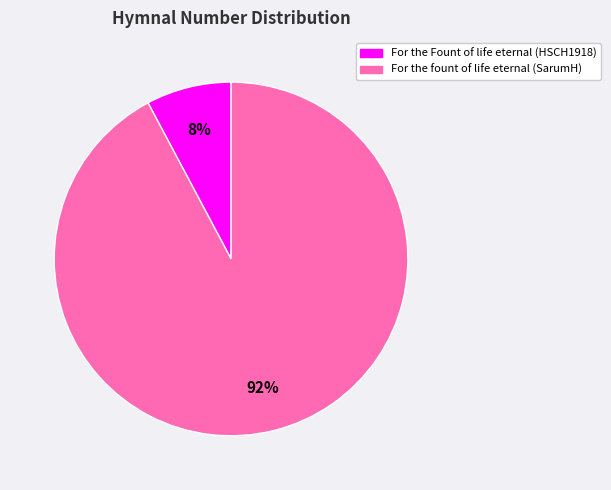

True or false: For the fount of life eternal (SarumH) accounts for 99% of the total.

False